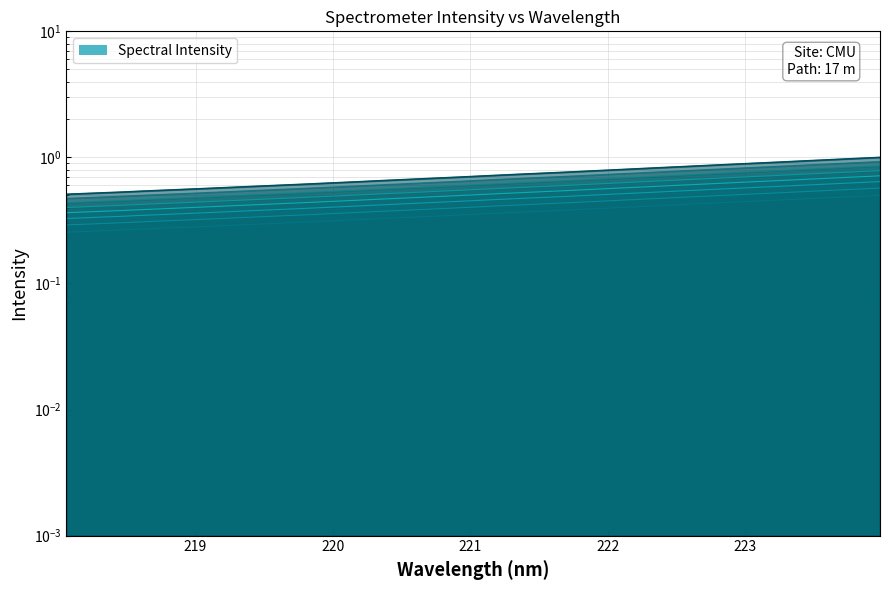

What is the minimum value shown in the chart?

0.5